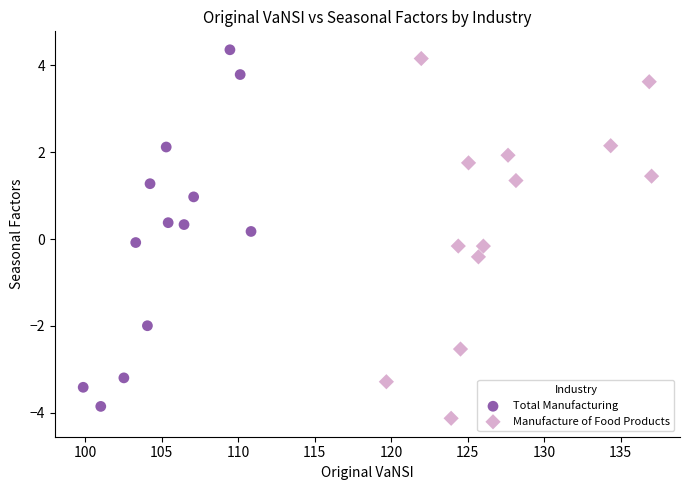

Which series contains the highest Y value?

Total Manufacturing